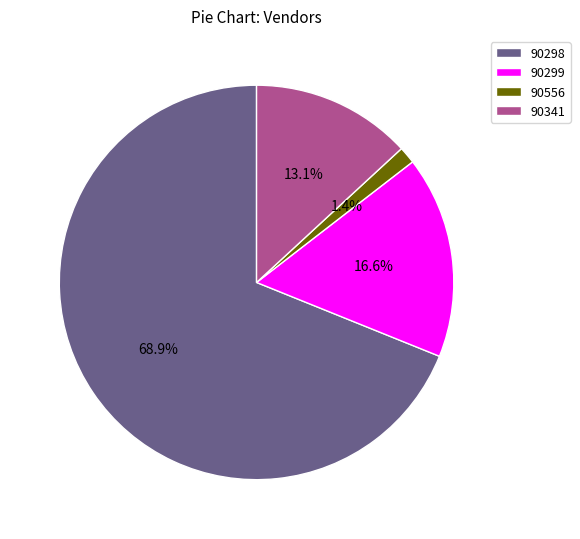

Rank the categories by value from highest to lowest.

90298, 90299, 90341, 90556